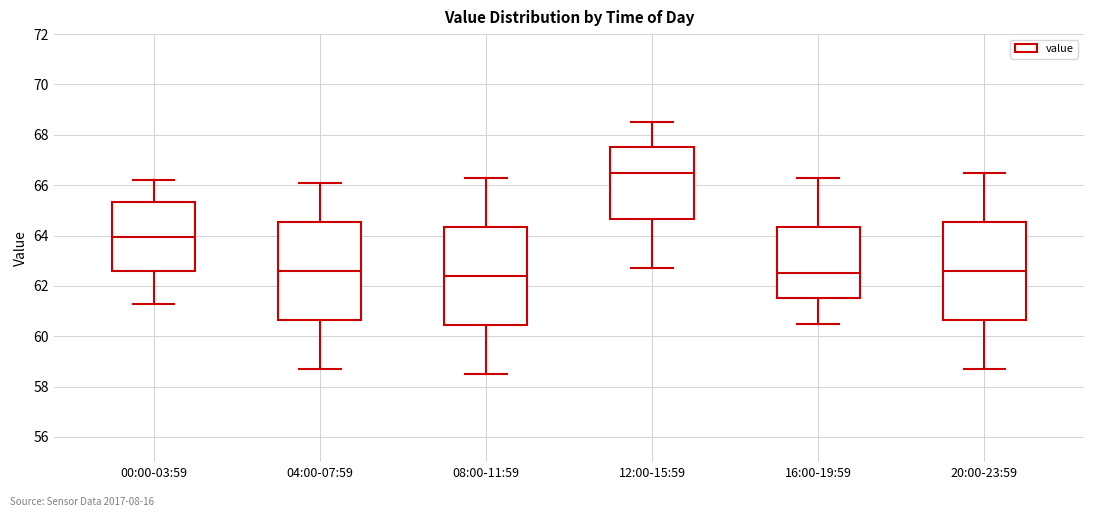

Reading left to right, transcribe this box plot: for each box, give where its median line is, the range the box spans, and where its two whiskers end, as read against the y-axis. The values are not printed on the chart, so give them approximately, as read against the axis.

00:00-03:59: median 64.0, box 62.6 to 65.4, whiskers 61.4 to 66.2
04:00-07:59: median 62.6, box 60.6 to 64.6, whiskers 58.8 to 66.2
08:00-11:59: median 62.4, box 60.4 to 64.4, whiskers 58.6 to 66.4
12:00-15:59: median 66.6, box 64.6 to 67.6, whiskers 62.8 to 68.6
16:00-19:59: median 62.6, box 61.6 to 64.4, whiskers 60.6 to 66.4
20:00-23:59: median 62.6, box 60.6 to 64.6, whiskers 58.8 to 66.6